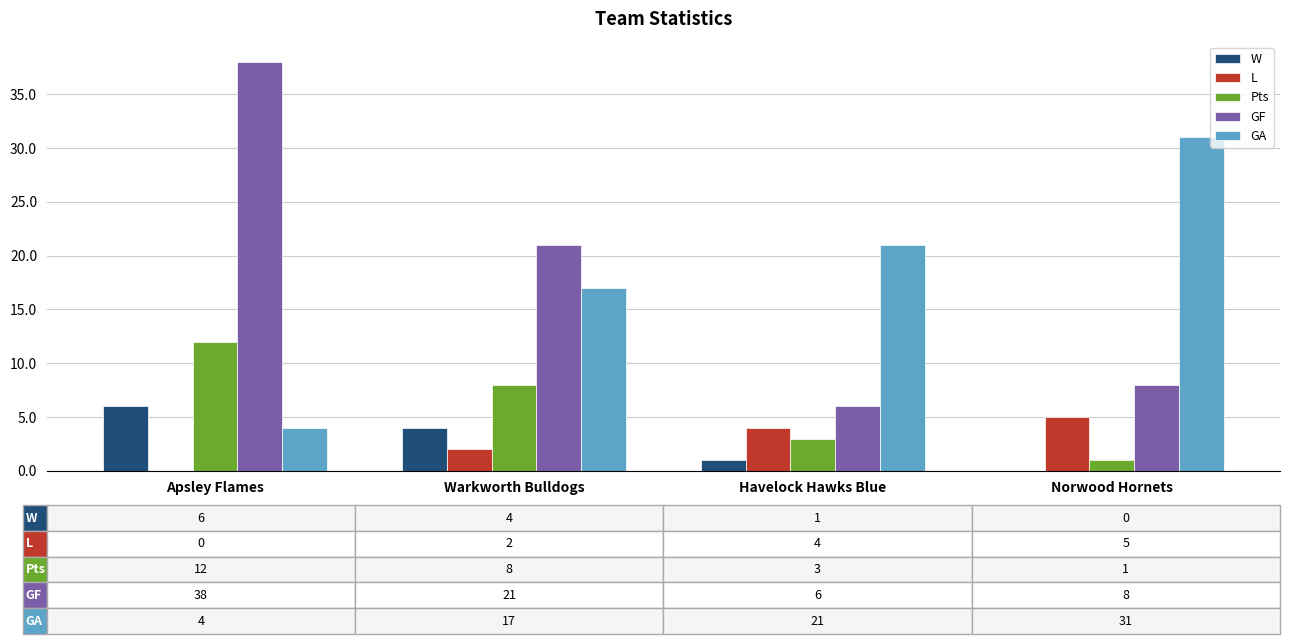

The L series shows 4 at Havelock Hawks Blue. True or false?

True